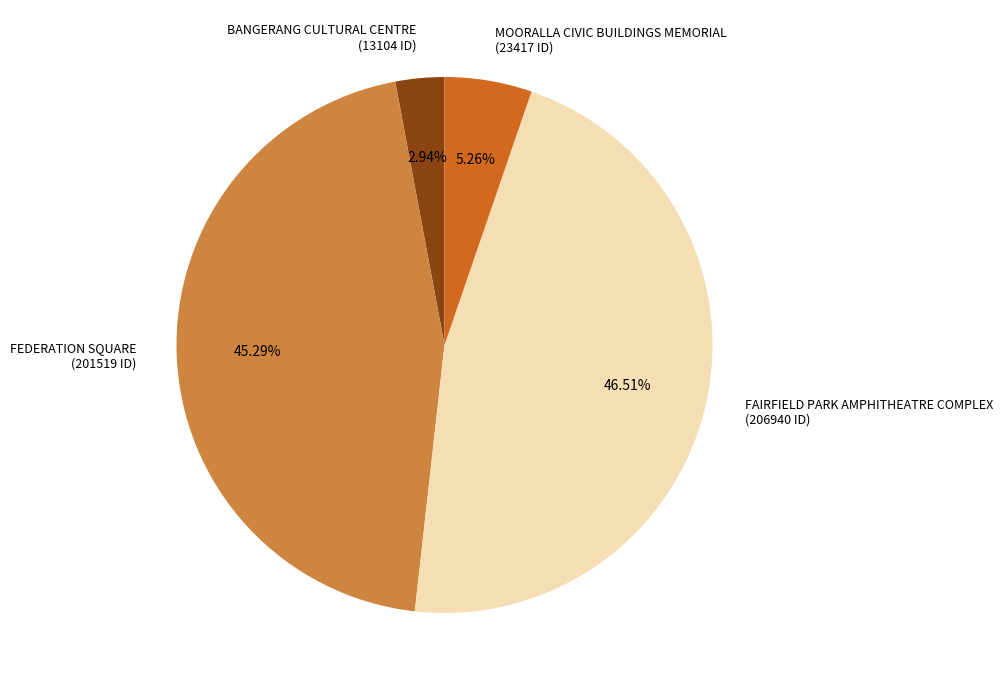

Approximately how many times larger is the value at FEDERATION SQUARE compared to BANGERANG CULTURAL CENTRE?

15.4